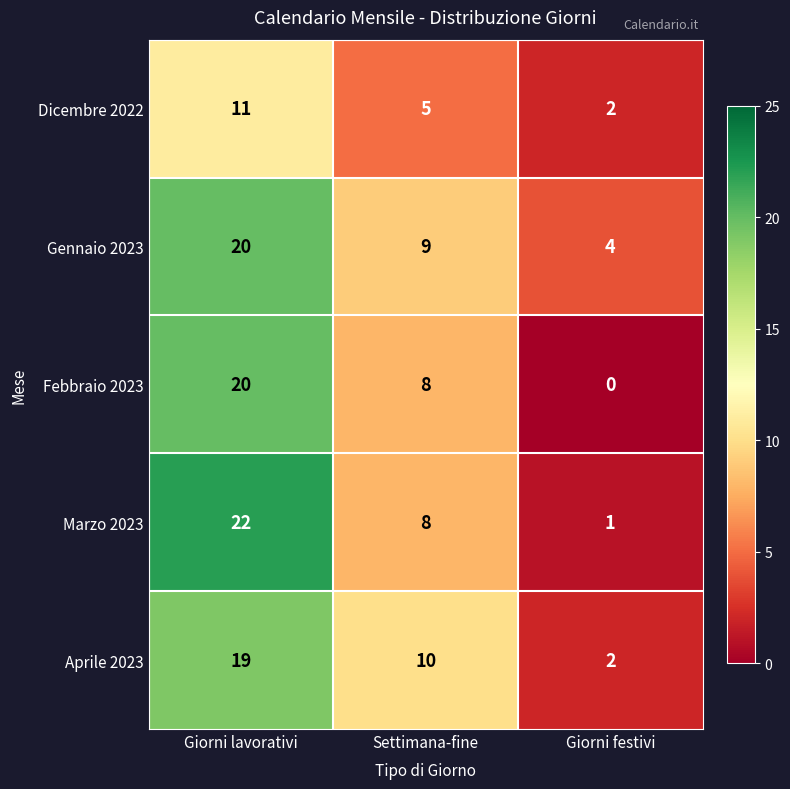

At how many categories does at least one series exceed 17?

1